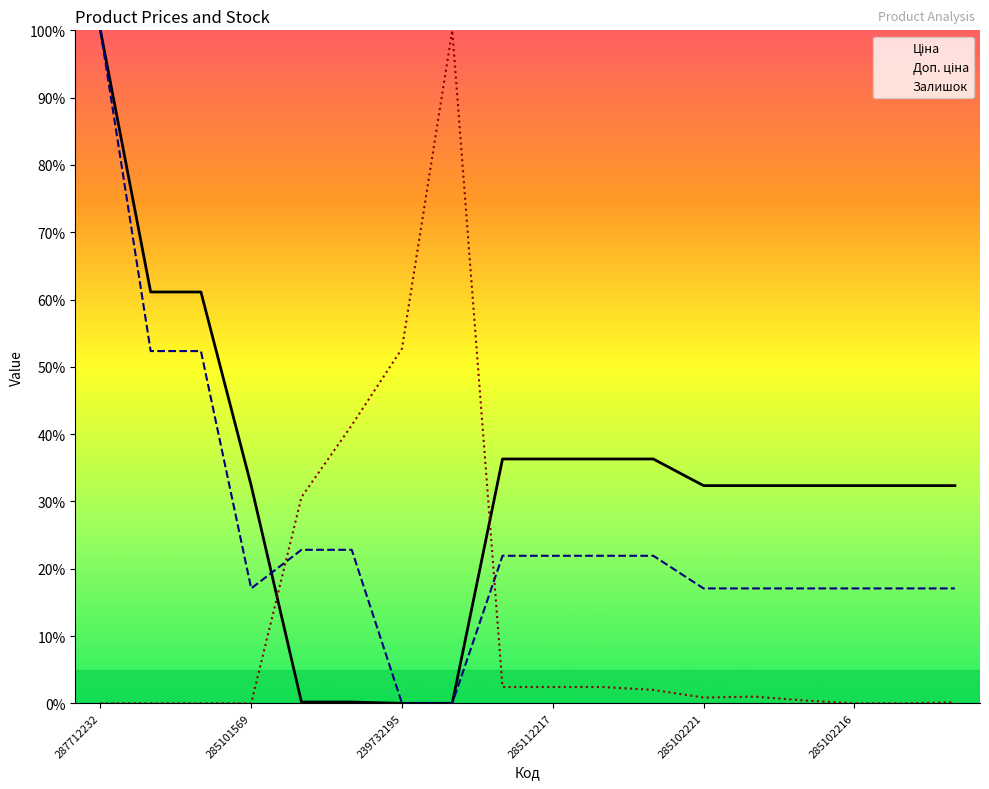

How many positive values does the Залишок series have?

12